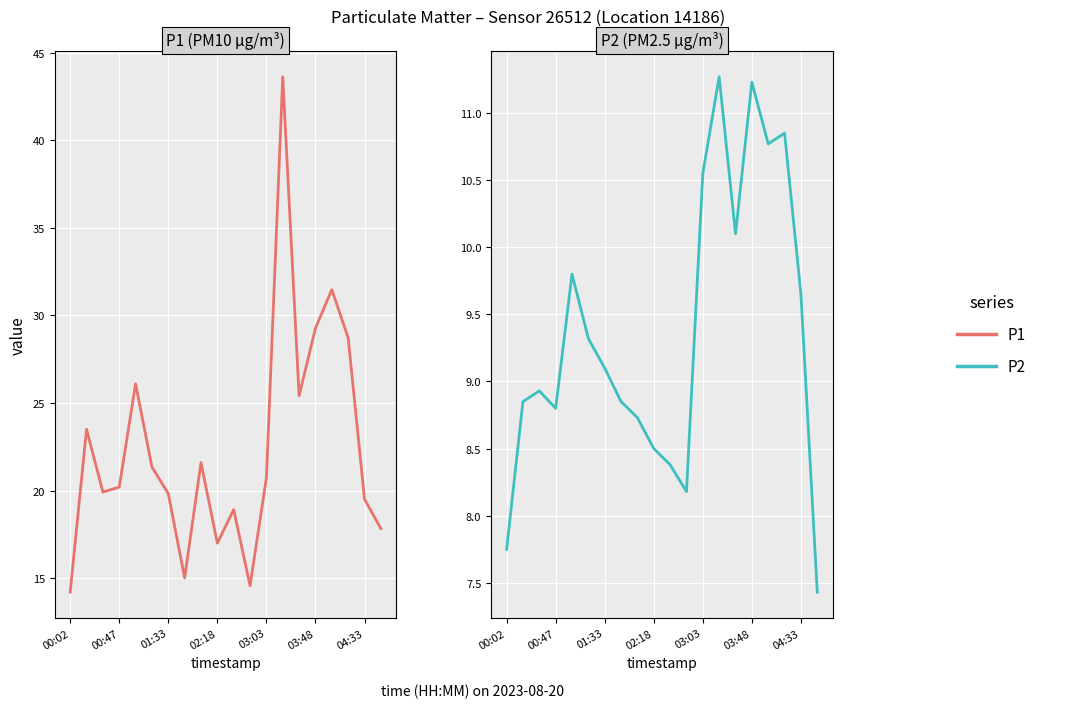

How many lines are shown in the chart?

2